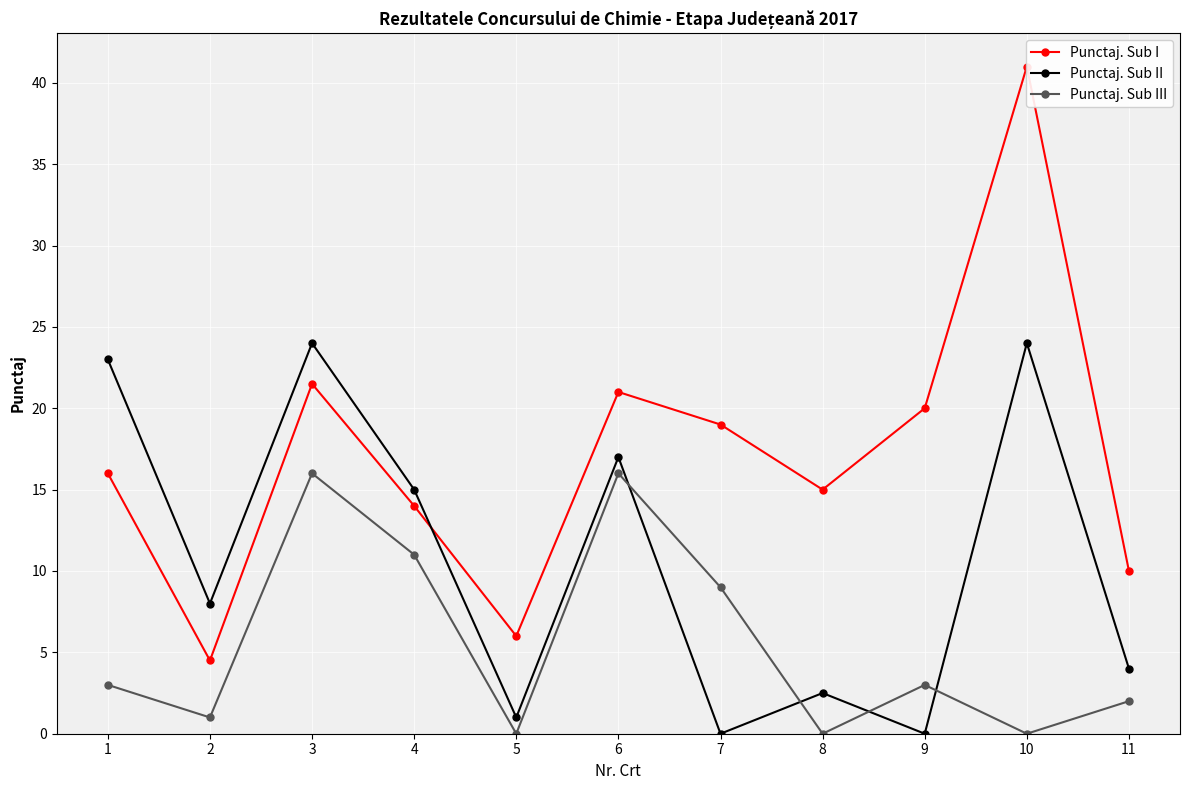

How many interior local peaks does the Punctaj. Sub III series have?

3